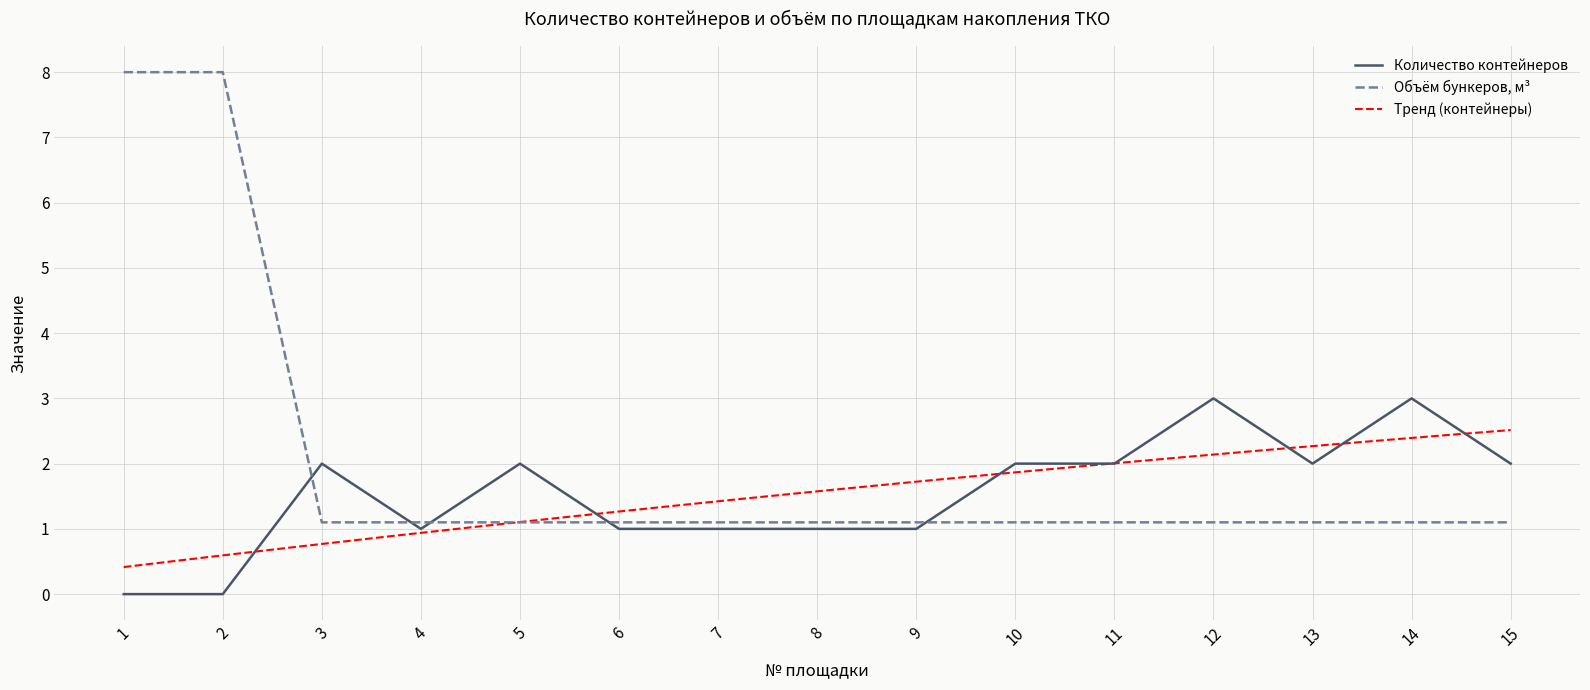

How many points are higher than both their immediate neighbors (excluding endpoints)?

4